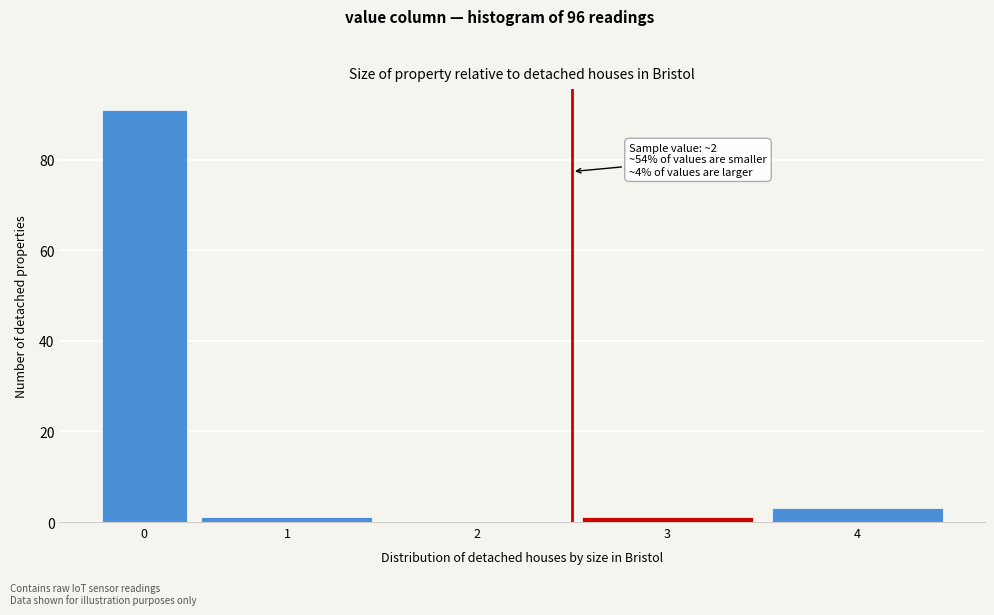

Reading right to left, transcribe all the data shown in this chart.

4=3	3=1	2=0	1=1	0=91